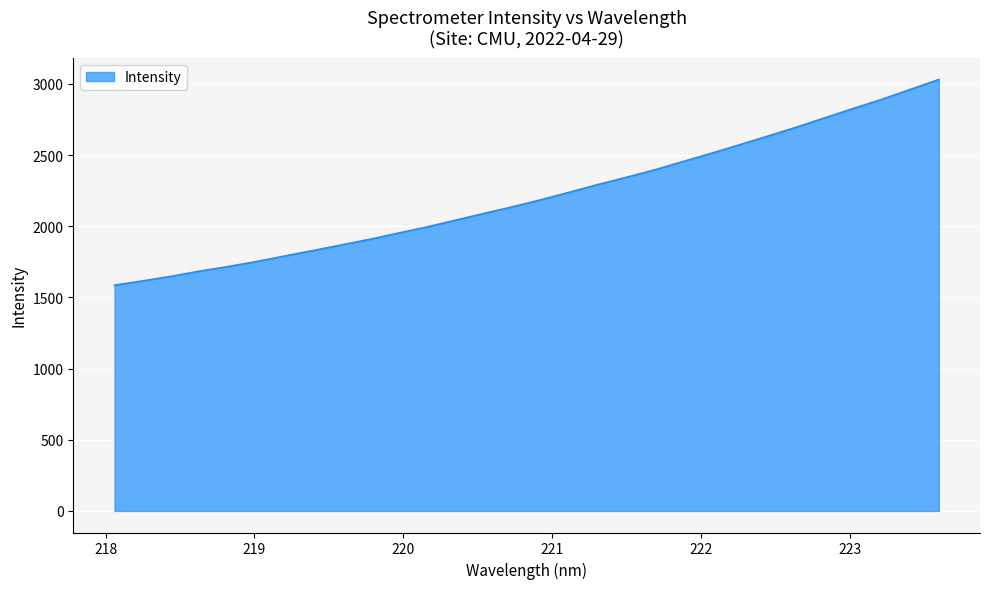

What is the greatest value displayed?

3031.4